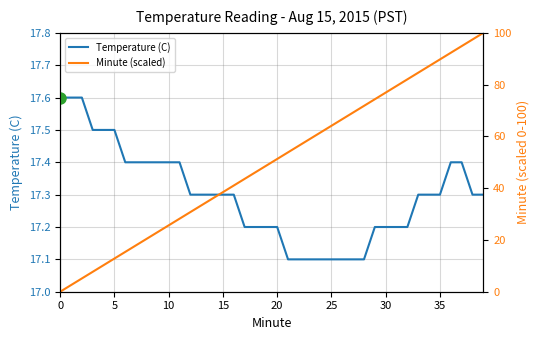

How many distinct data groups are displayed?

2